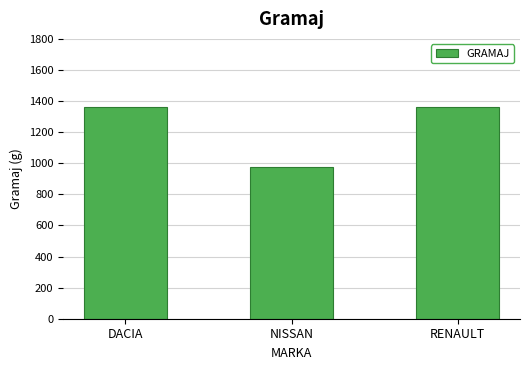

How many bars are there in total?

3